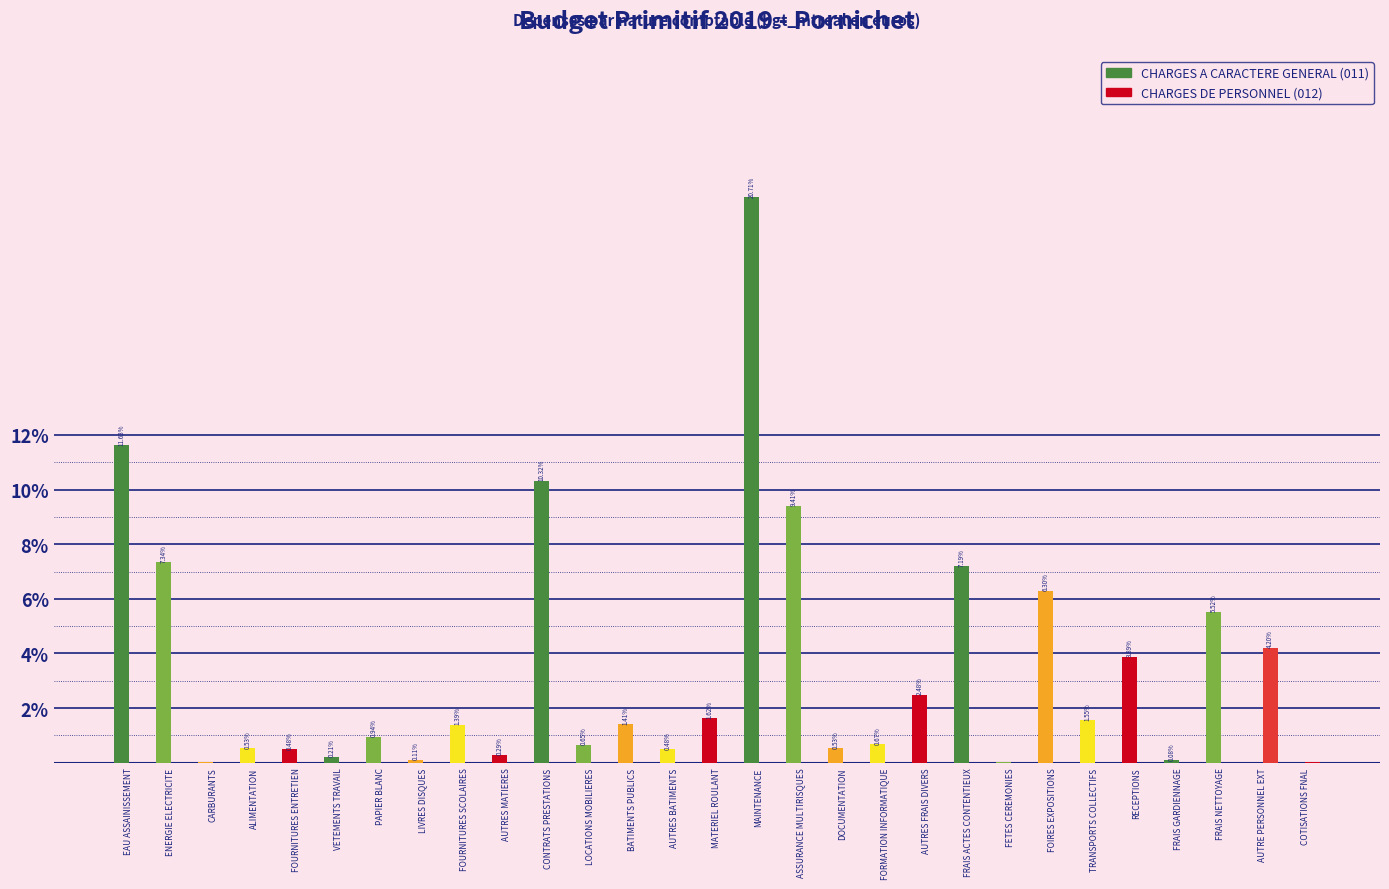

What is the highest value of the CHARGES DE PERSONNEL (012) series?

4.2